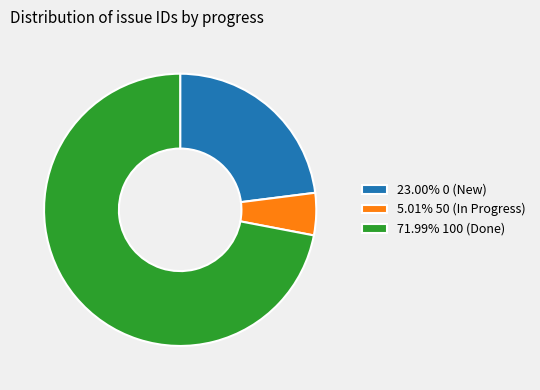

Combined, do 23.00% 0 (New) and 71.99% 100 (Done) account for over 50%?

Yes